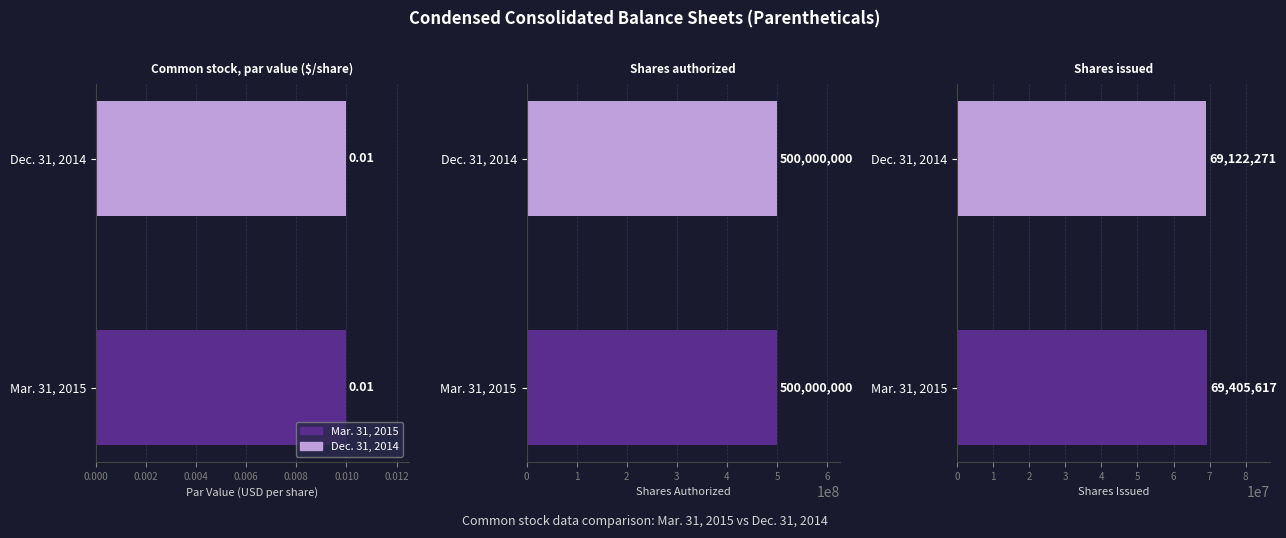

What is the average value of the Mar. 31, 2015 series?

189801872.3